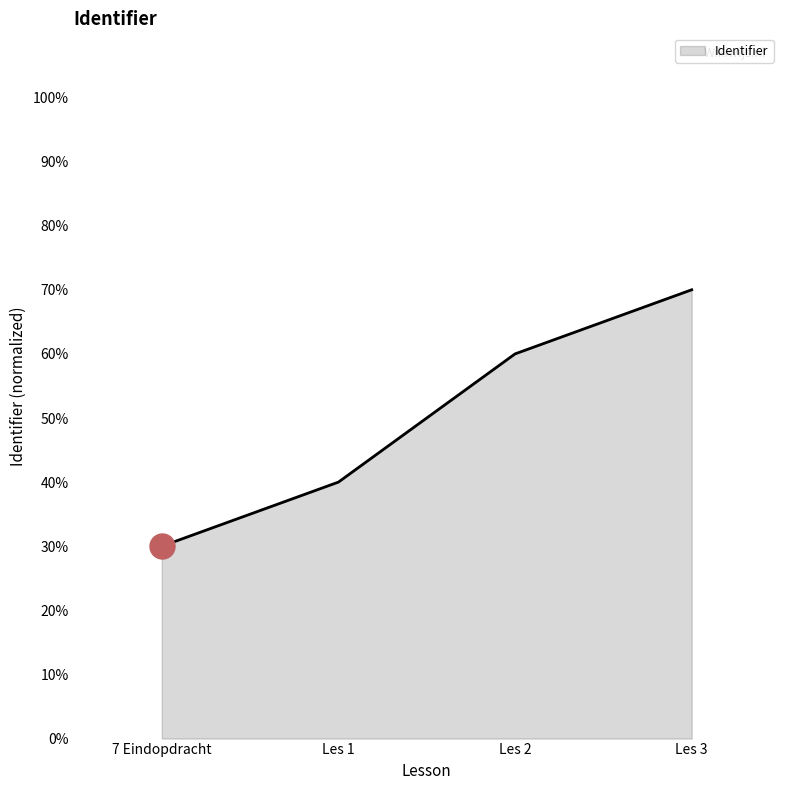

Which category has the lowest value across all series?

7 Eindopdracht